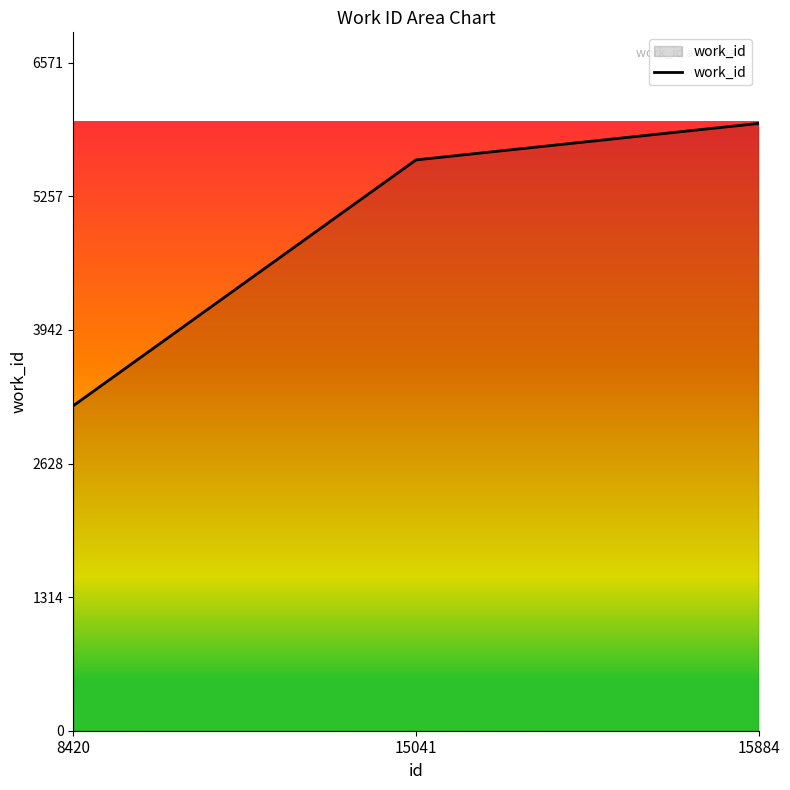

At which category does the chart reach its peak across all series?

15884